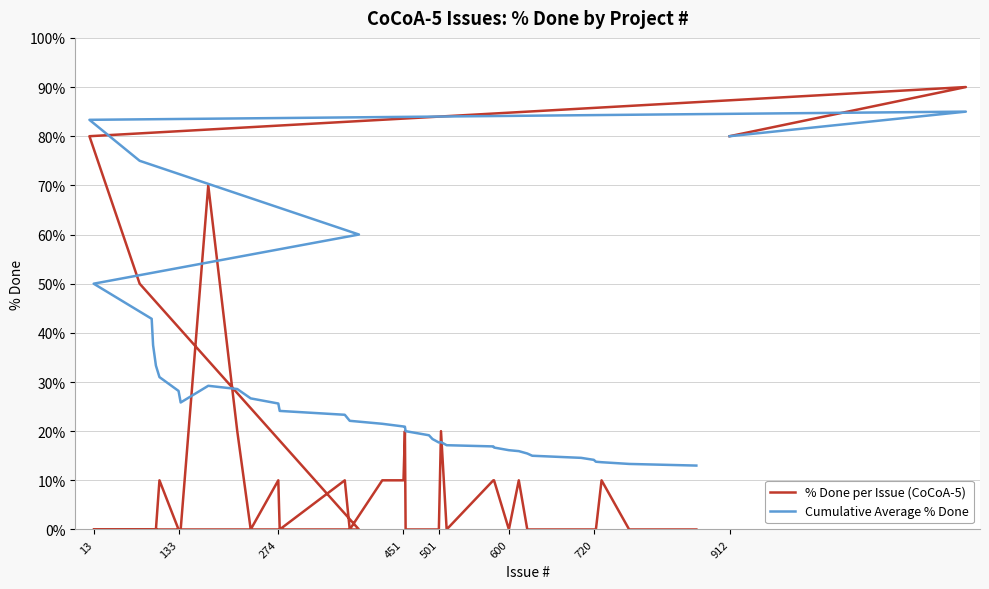

Which category has the lowest value in the % Done per Issue (CoCoA-5) series?

451